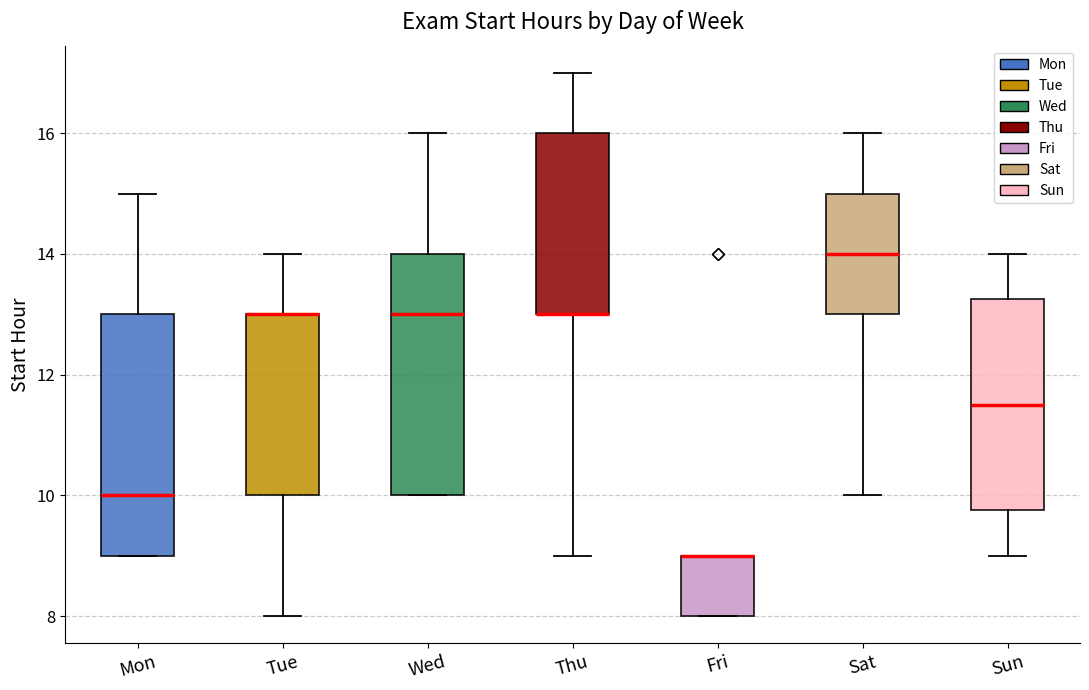

Reading left to right, read every box against the y-axis: the position of its median line, the range the box covers, and the ends of its whiskers. The values are not printed on the chart, so give them approximately, as read against the axis.

Mon: median 10.0, box 9.0 to 13.0, whiskers 9.0 to 15.0
Tue: median 13.0 (drawn on the box's upper edge), box 10.0 to 13.0, whiskers 8.0 to 14.0
Wed: median 13.0, box 10.0 to 14.0, whiskers 10.0 to 16.0
Thu: median 13.0 (drawn on the box's lower edge), box 13.0 to 16.0, whiskers 9.0 to 17.0
Fri: median 9.0 (drawn on the box's upper edge), box 8.0 to 9.0, whiskers 8.0 to 9.0
Sat: median 14.0, box 13.0 to 15.0, whiskers 10.0 to 16.0
Sun: median 11.6, box 9.8 to 13.2, whiskers 9.0 to 14.0